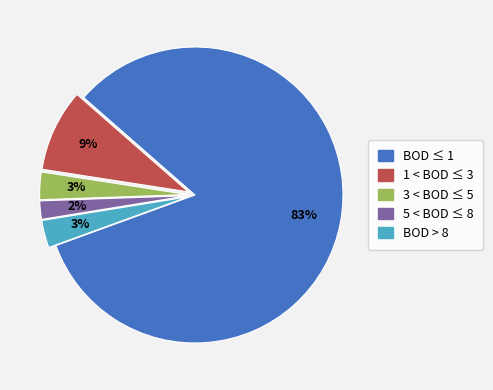

Combined, do 1 < BOD ≤ 3 and 3 < BOD ≤ 5 account for over 50%?

No